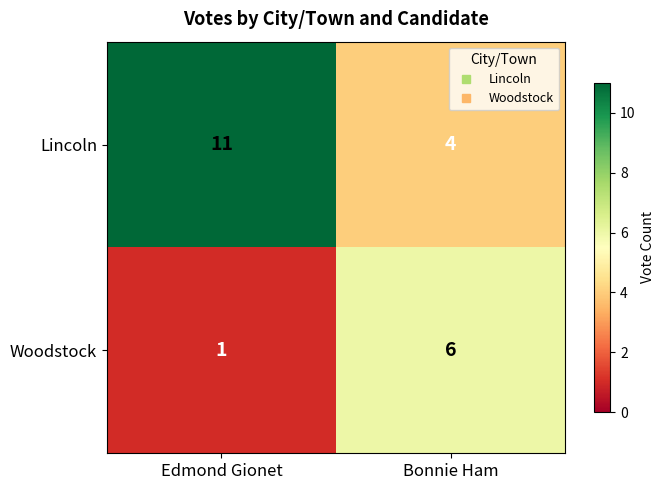

What is the sum of all Lincoln values?

15